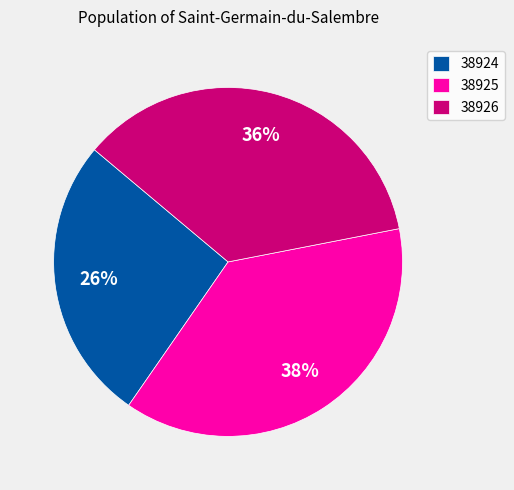

To the nearest percent, what percentage of the pie is 38925?

38%